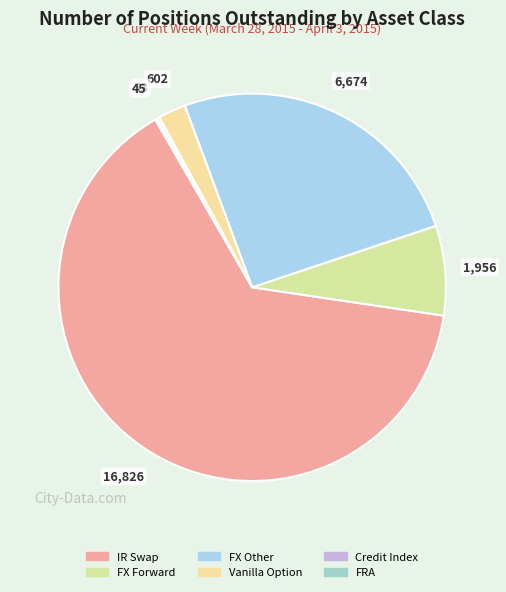

Rank the categories by value from lowest to highest.

FRA, Credit Index, Vanilla Option, FX Forward, FX Other, IR Swap